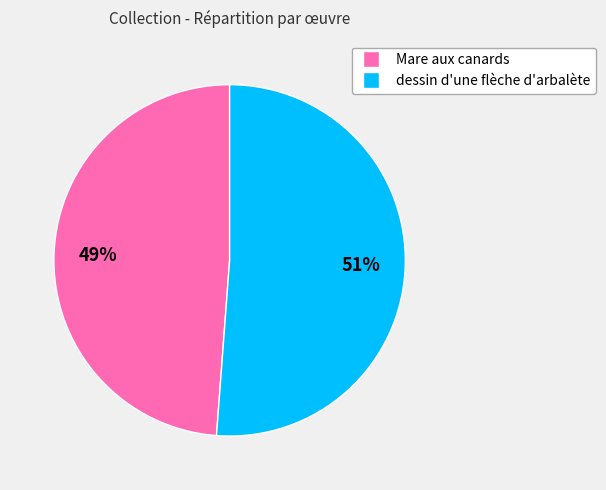

To the nearest percent, what portion does Mare aux canards represent?

49%